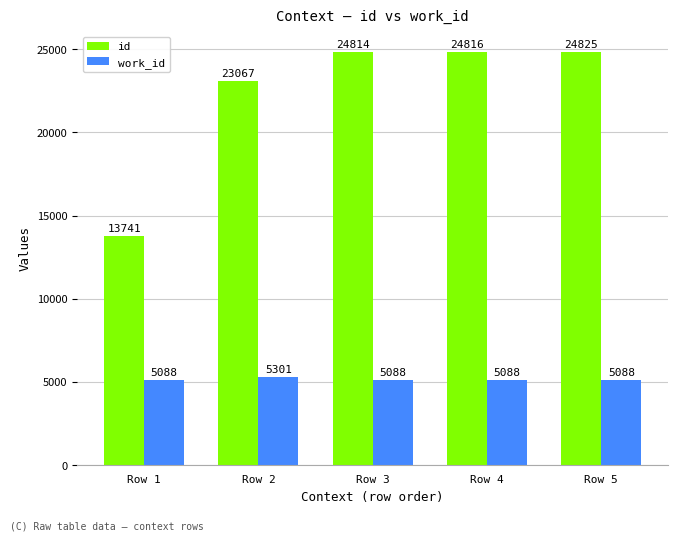

What is the approximate value of id at Row 3?

24814